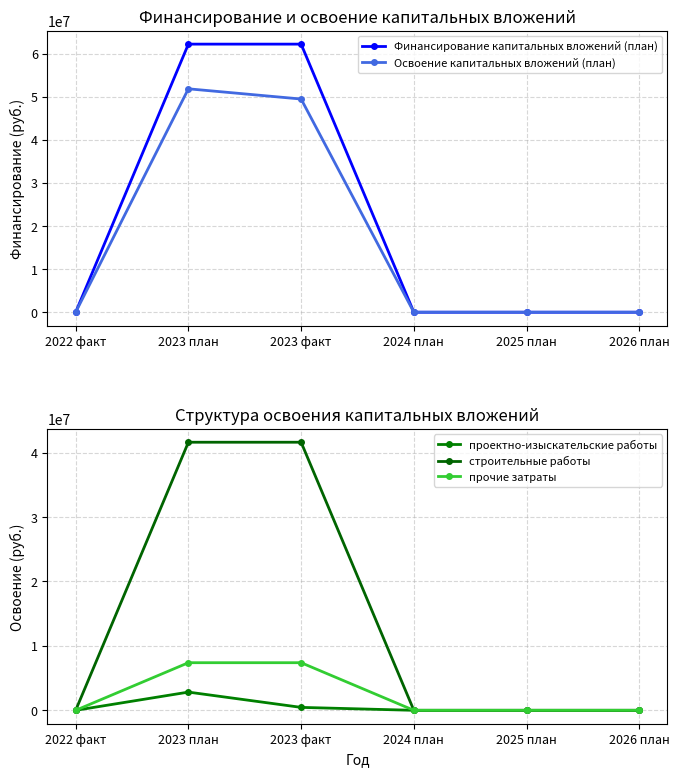

Reading left to right, what are all the values shown in this chart?

Финансирование капитальных вложений (план): 0	62183134	62183134	0	0	0
Освоение капитальных вложений (план): 0	51819279	49447507	0	0	0
проектно-изыскательские работы: 0	2827356	455584	0	0	0
строительные работы: 0	41602530	41602530	0	0	0
прочие затраты: 0	7389393	7389393	0	0	0